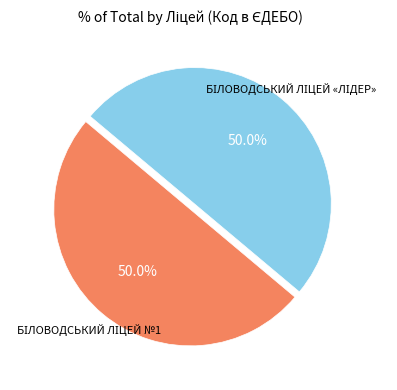

Which category has the biggest portion of the pie?

БІЛОВОДСЬКИЙ ЛІЦЕЙ №1